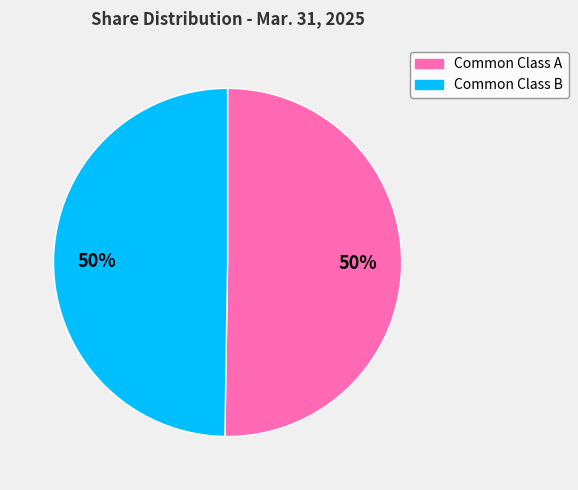

How many segments does this pie chart have?

2